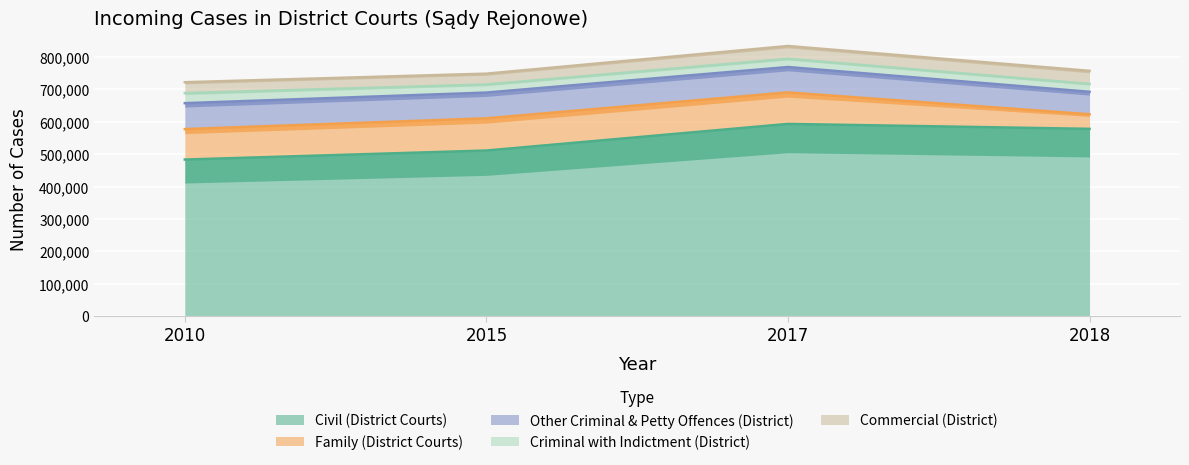

Reading left to right, transcribe all the data shown in this chart.

Civil (District Courts): 483297	511151	593362	578126
Family (District Courts): 94060	99458	97306	45162
Other Criminal & Petty Offences (District): 80097	79567	78415	69351
Criminal with Indictment (District): 31162	25049	25514	24334
Commercial (District): 33557	33391	39450	40306